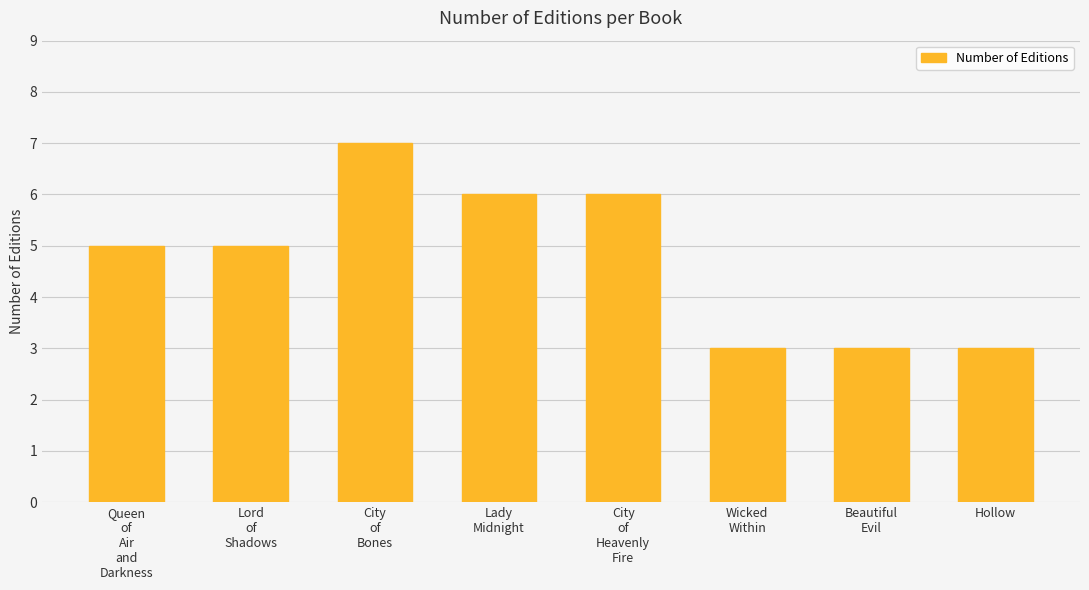

What is the difference between the maximum and minimum values?

4